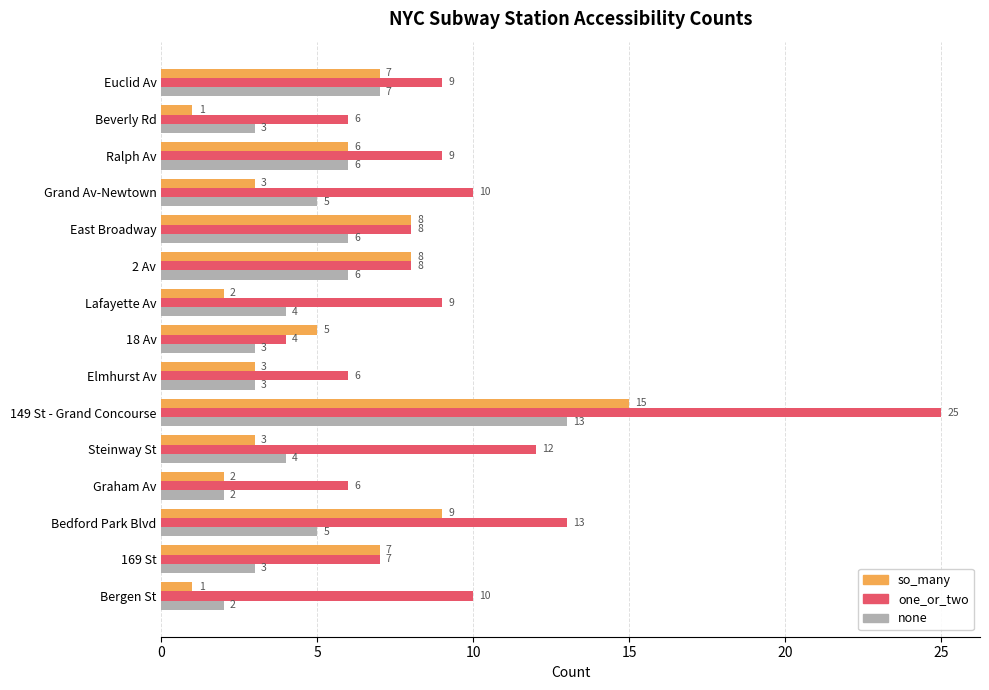

The one_or_two series shows 6 at Beverly Rd. True or false?

True